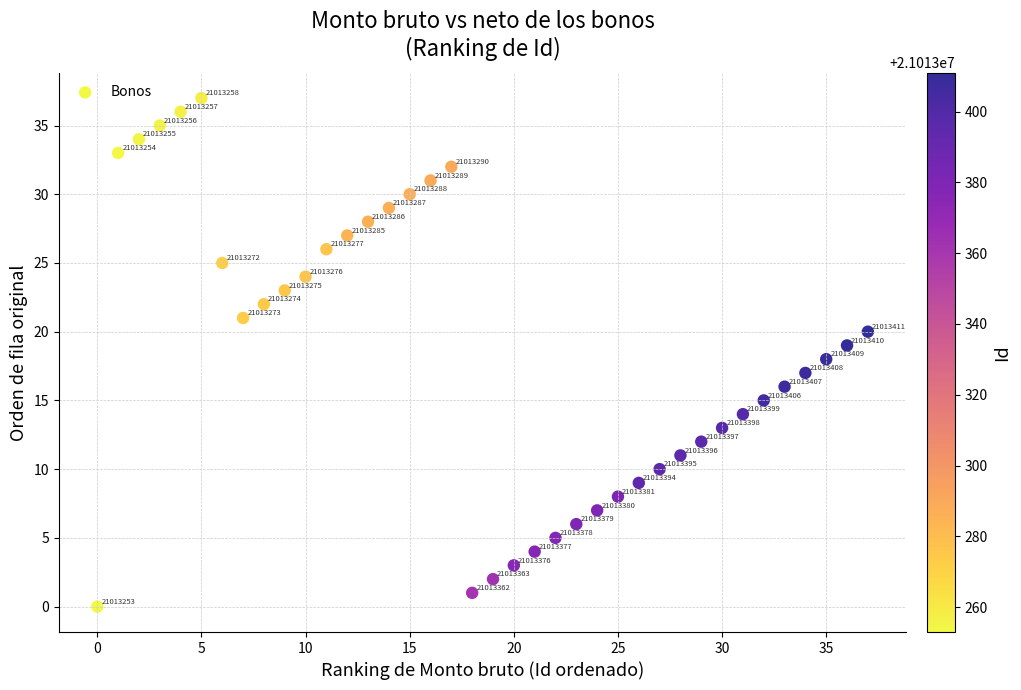

What Y value in the scatter plot is closest to 18?

18